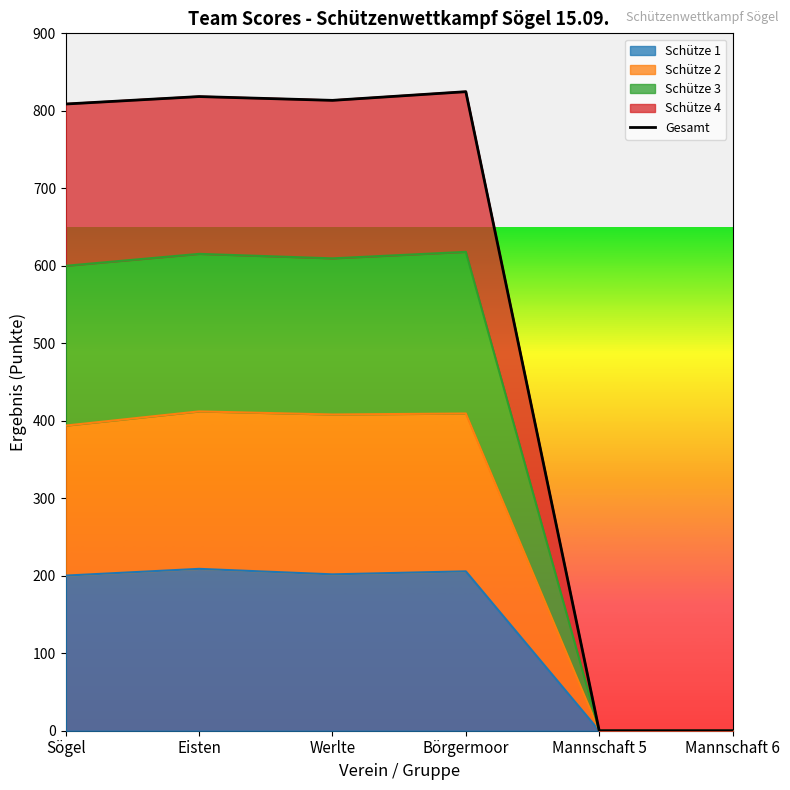

How many categories are shown in the chart?

6